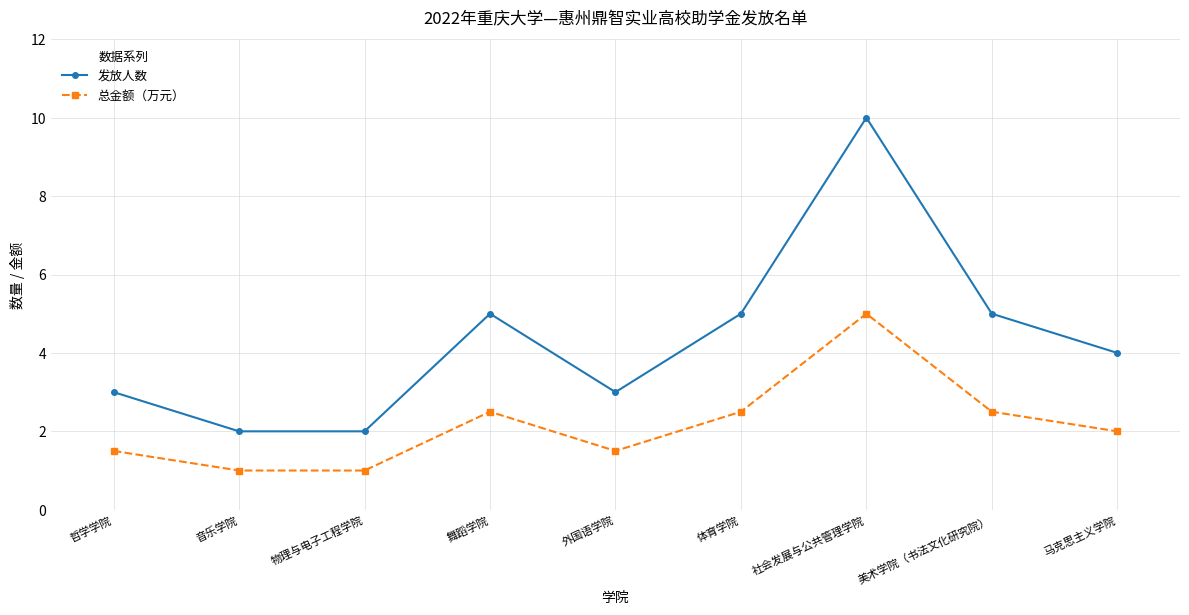

What is the lowest value of the 发放人数 series?

2.0